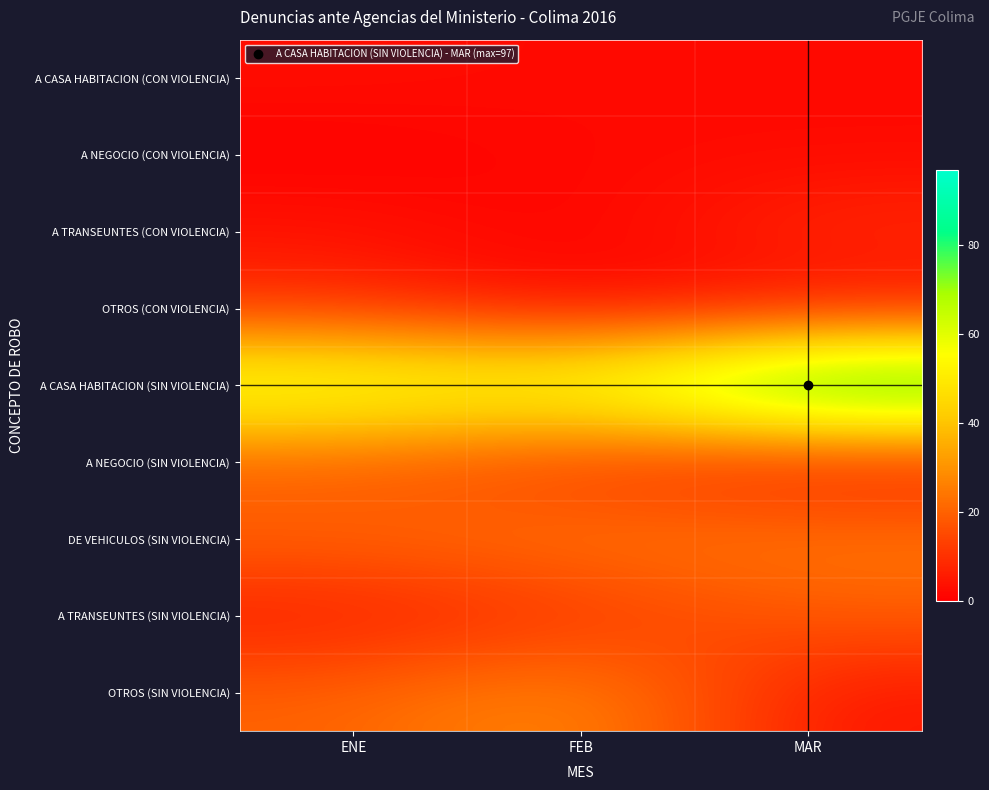

Which series has the largest total across all categories?

A CASA HABITACION (SIN VIOLENCIA)